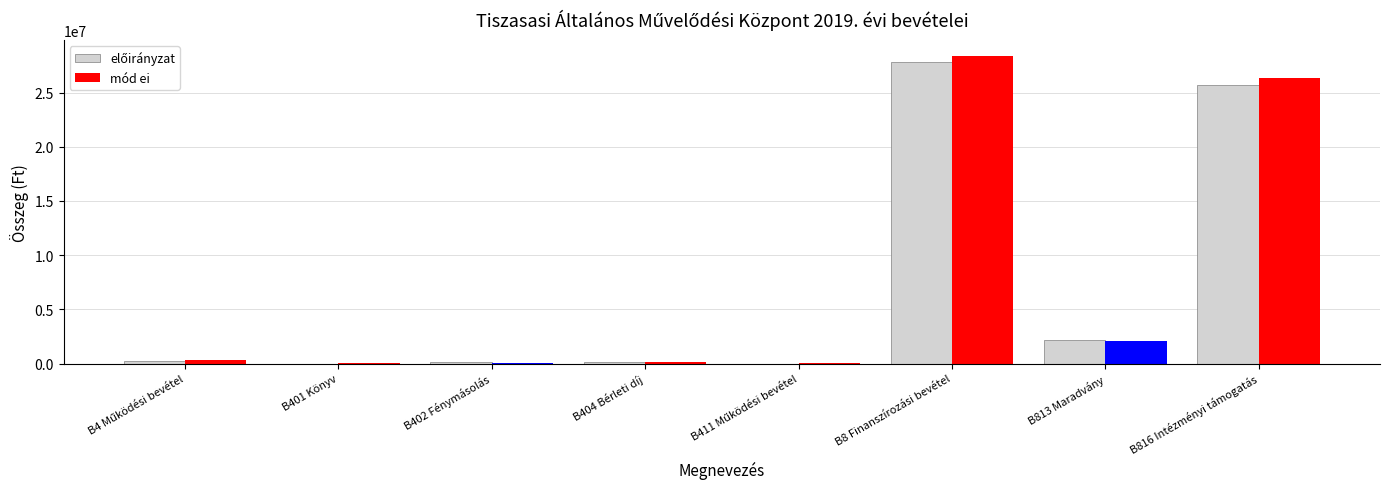

Between B816 Intézményi támogatás and B4 Működési bevétel, which is larger?

B816 Intézményi támogatás